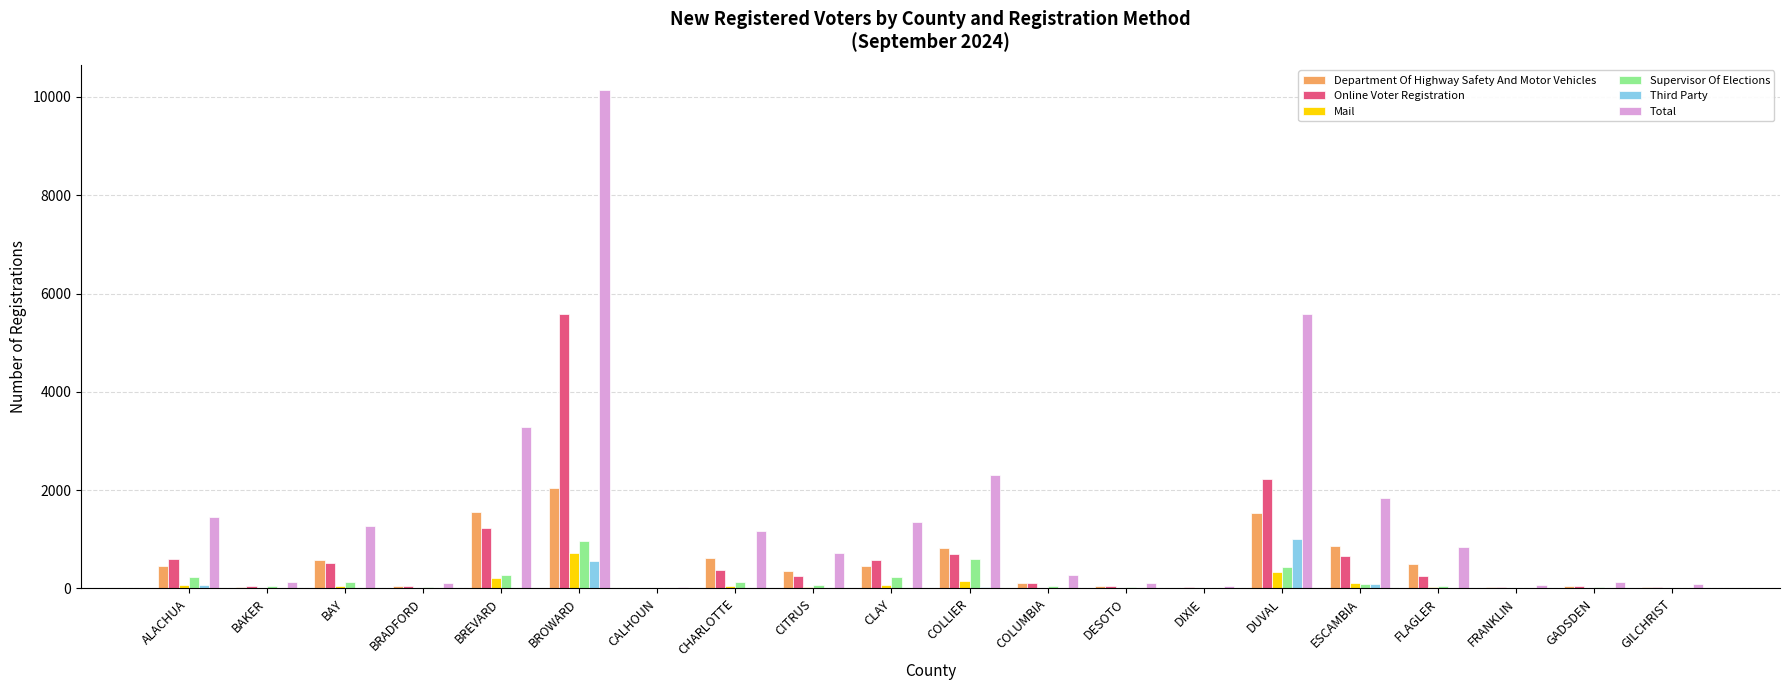

Read the Department Of Highway Safety And Motor Vehicles value at DUVAL.

1535